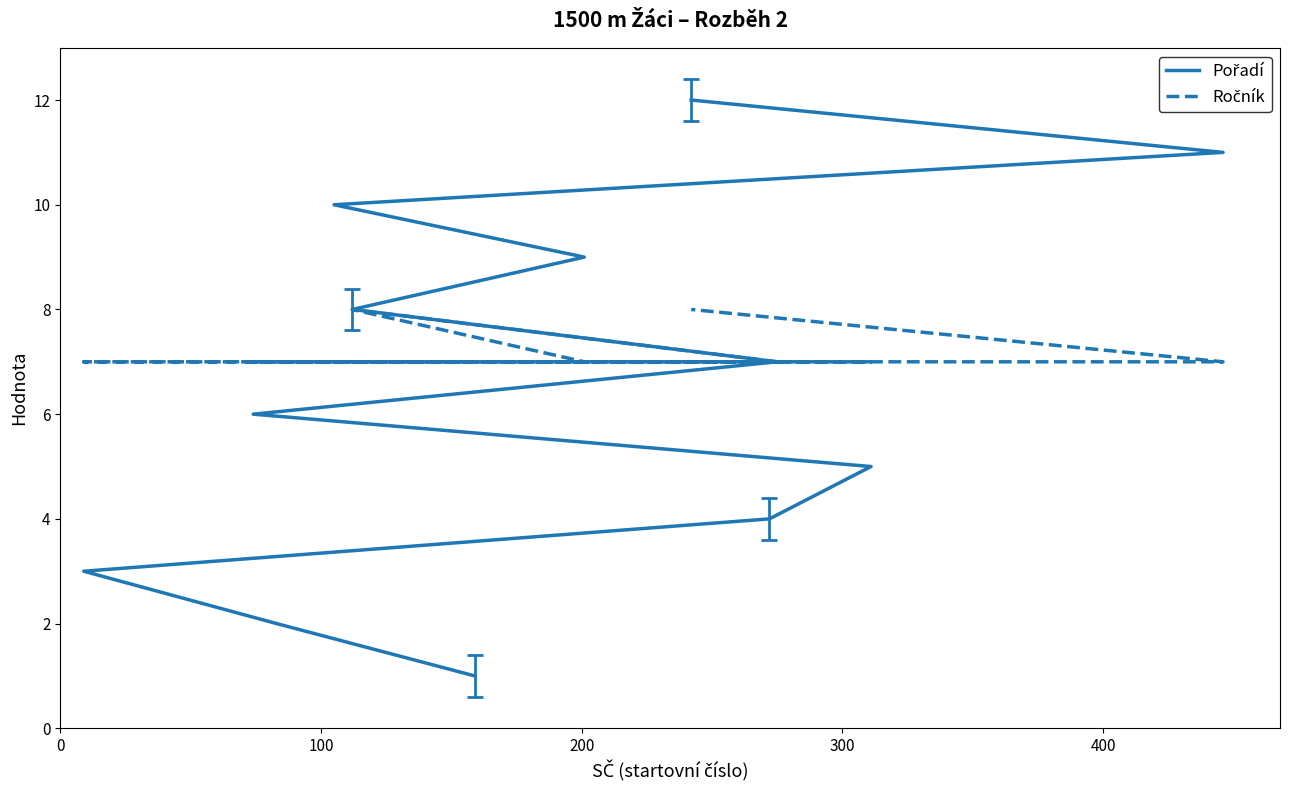

Is the value of Ročník at 8 greater than the value of Pořadí at 100?

Yes